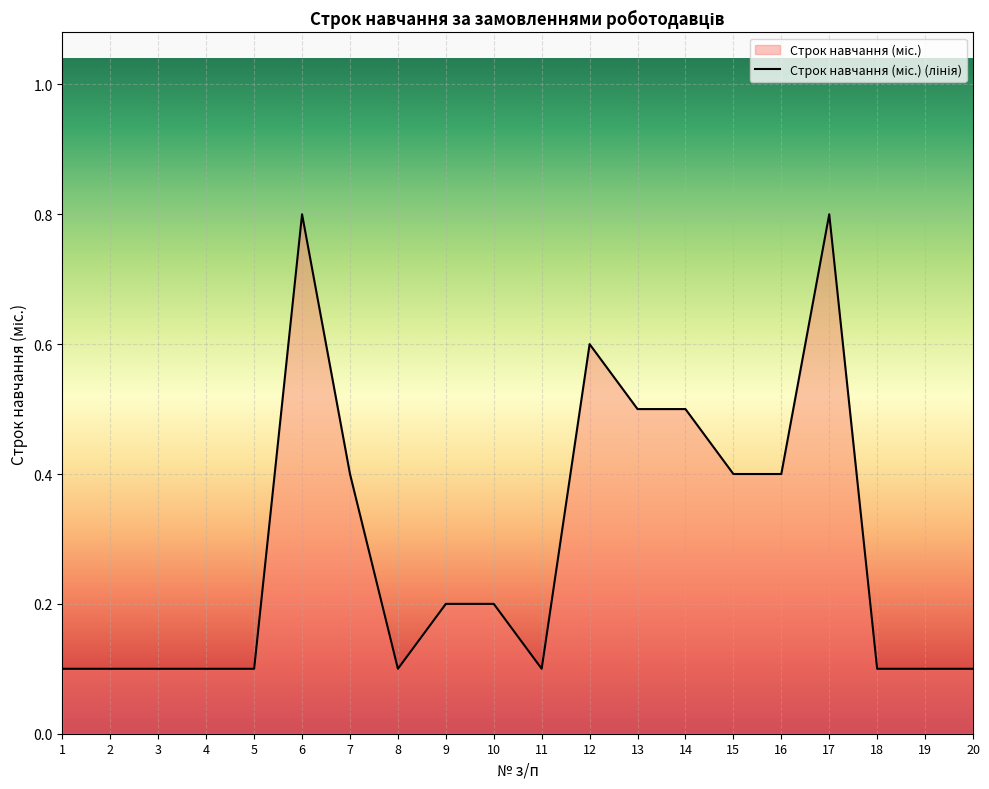

What is the maximum value shown in the chart?

0.8